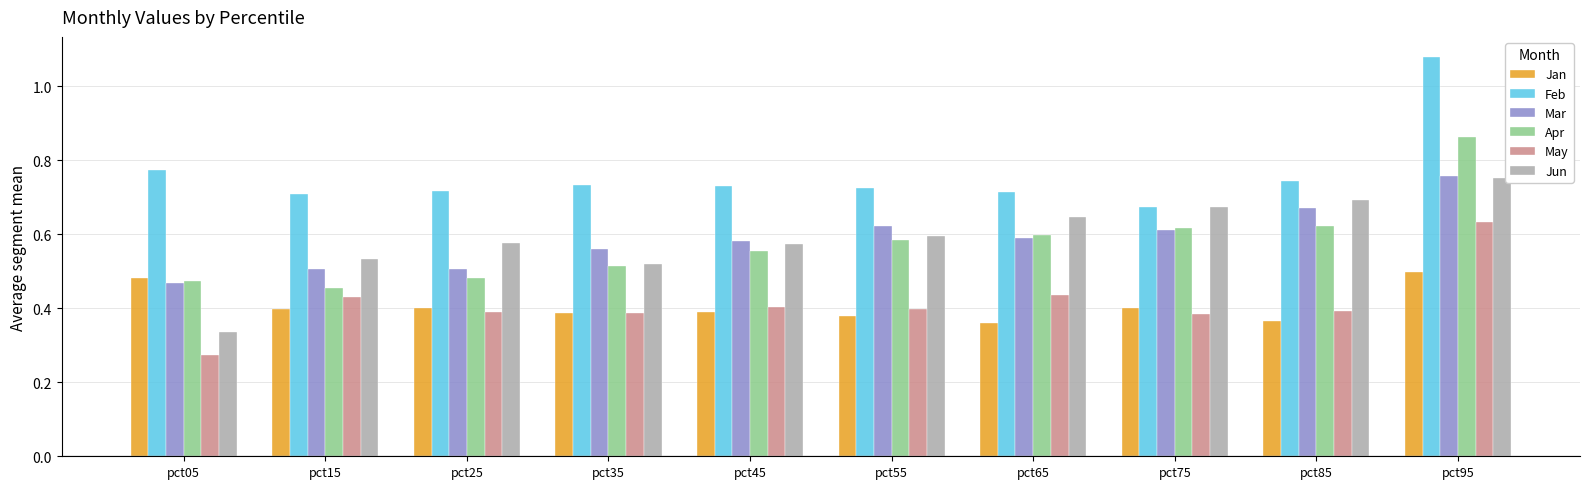

The May series shows 0.6 at pct65. True or false?

False